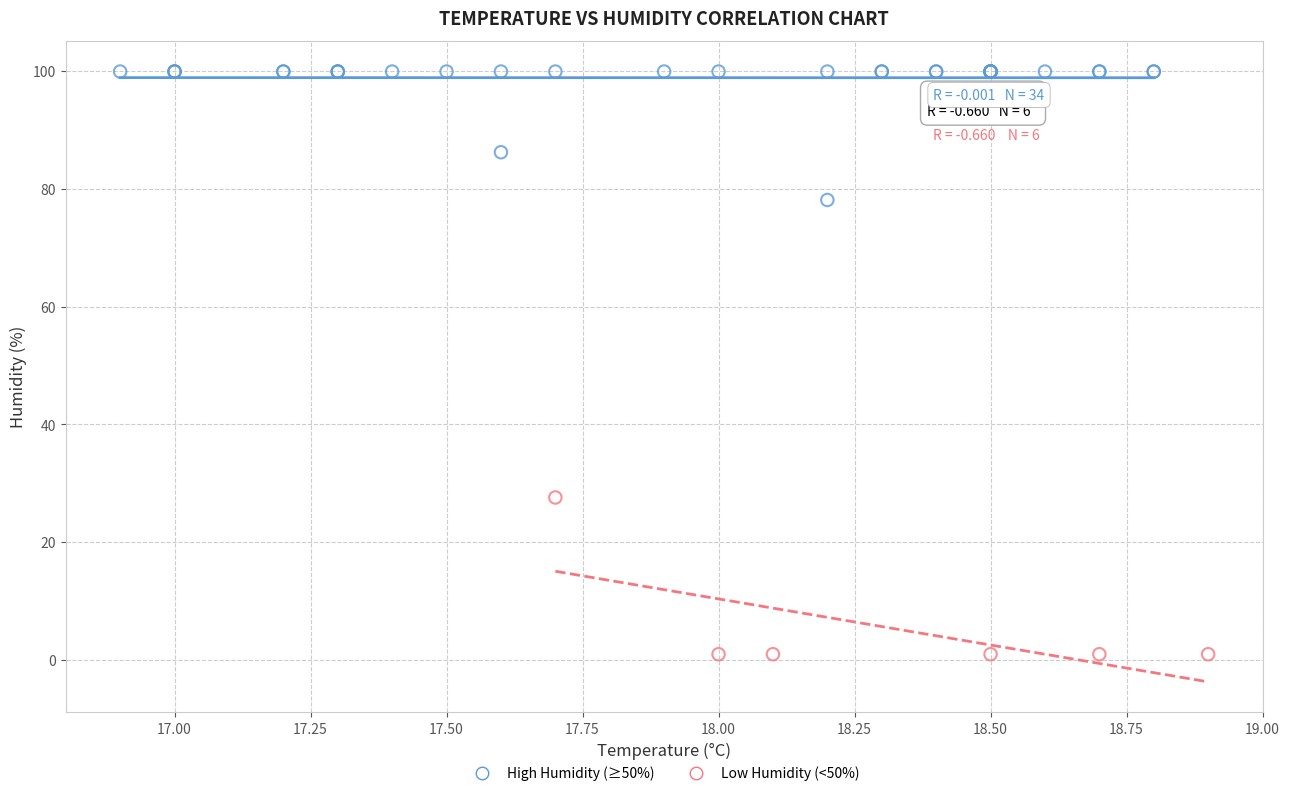

Which series has the largest Y range (max minus min)?

Low Humidity (<50%)